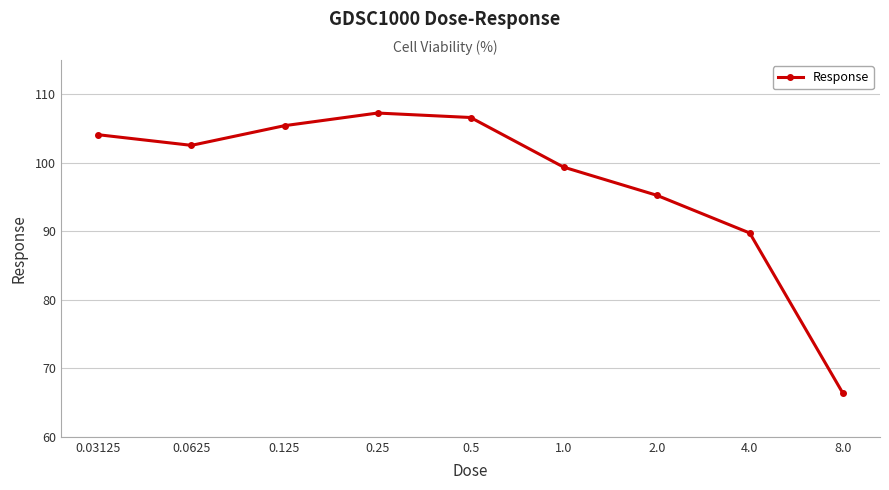

What is the ratio of the value at 1.0 to the value at 8.0?

1.5